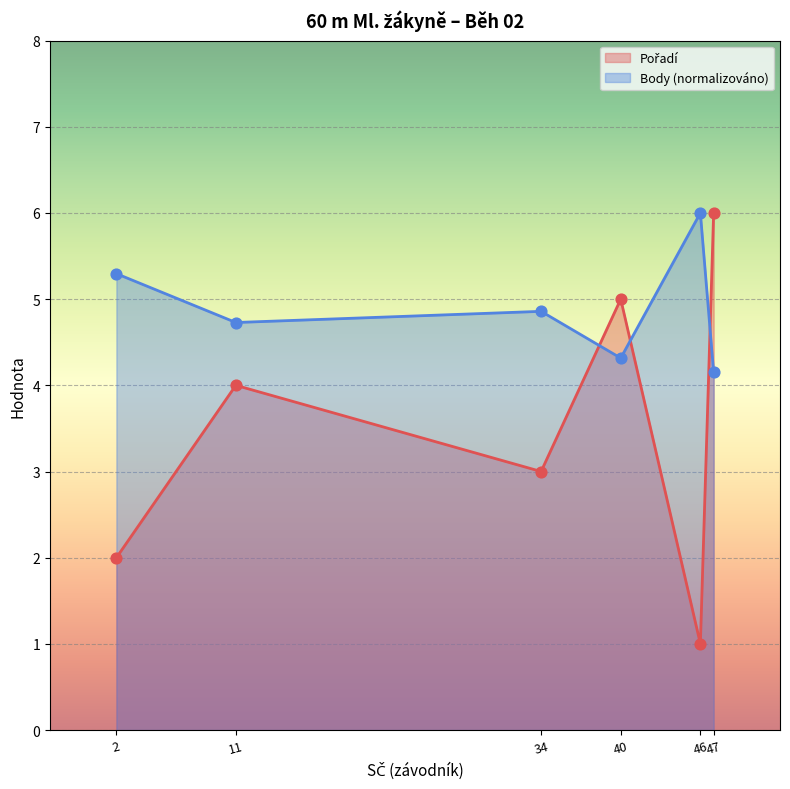

Which series reaches the minimum Y coordinate?

Pořadí